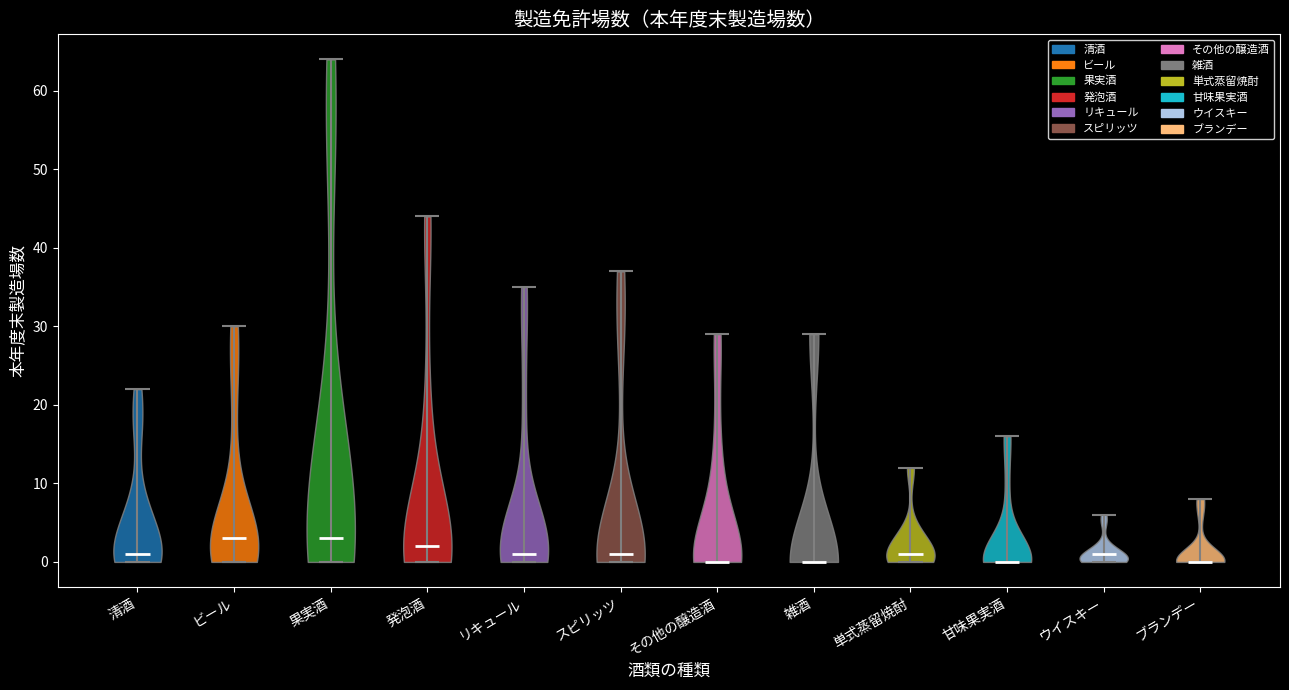

Reading left to right, read every violin against the y-axis: where its median line is, and the lowest and highest points it reaches. The values are not printed on the chart, so give them approximately, as read against the axis.

清酒: median line 1, lowest point 0, highest point 22
ビール: median line 3, lowest point 0, highest point 30
果実酒: median line 3, lowest point 0, highest point 64
発泡酒: median line 2, lowest point 0, highest point 44
リキュール: median line 1, lowest point 0, highest point 35
スピリッツ: median line 1, lowest point 0, highest point 37
その他の醸造酒: median line 0, lowest point 0, highest point 29
雑酒: median line 0, lowest point 0, highest point 29
単式蒸留焼酎: median line 1, lowest point 0, highest point 12
甘味果実酒: median line 0, lowest point 0, highest point 16
ウイスキー: median line 1, lowest point 0, highest point 6
ブランデー: median line 0, lowest point 0, highest point 8